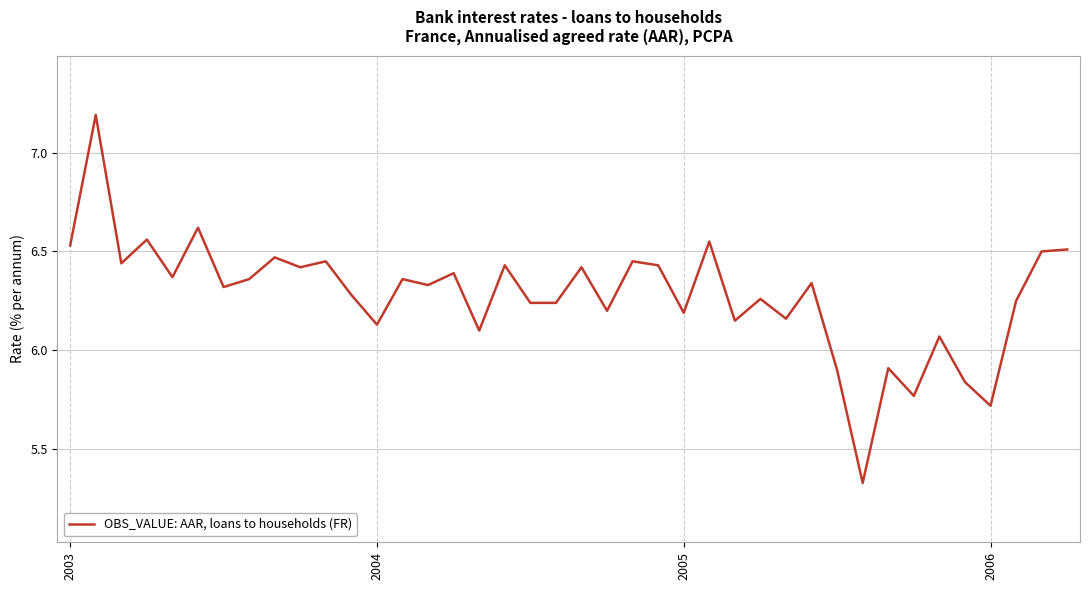

What is the maximum value shown in the chart?

7.2